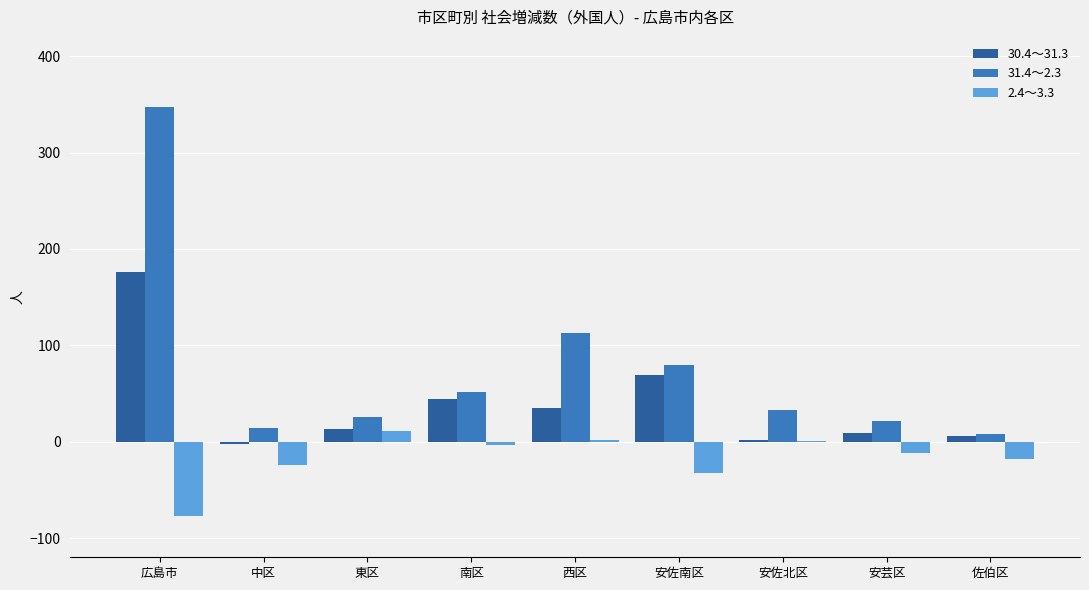

Which label corresponds to the largest value in the chart?

広島市